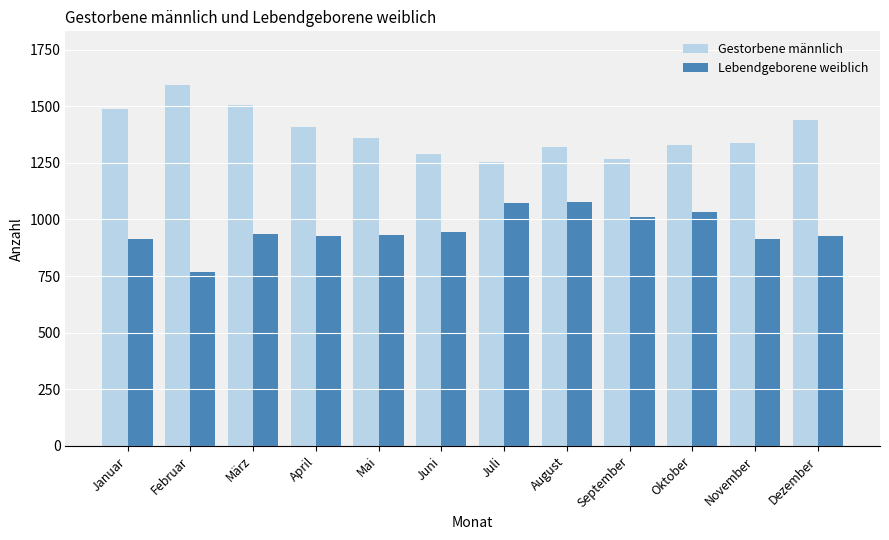

Rank the series by their average value, from highest to lowest.

Gestorbene männlich, Lebendgeborene weiblich